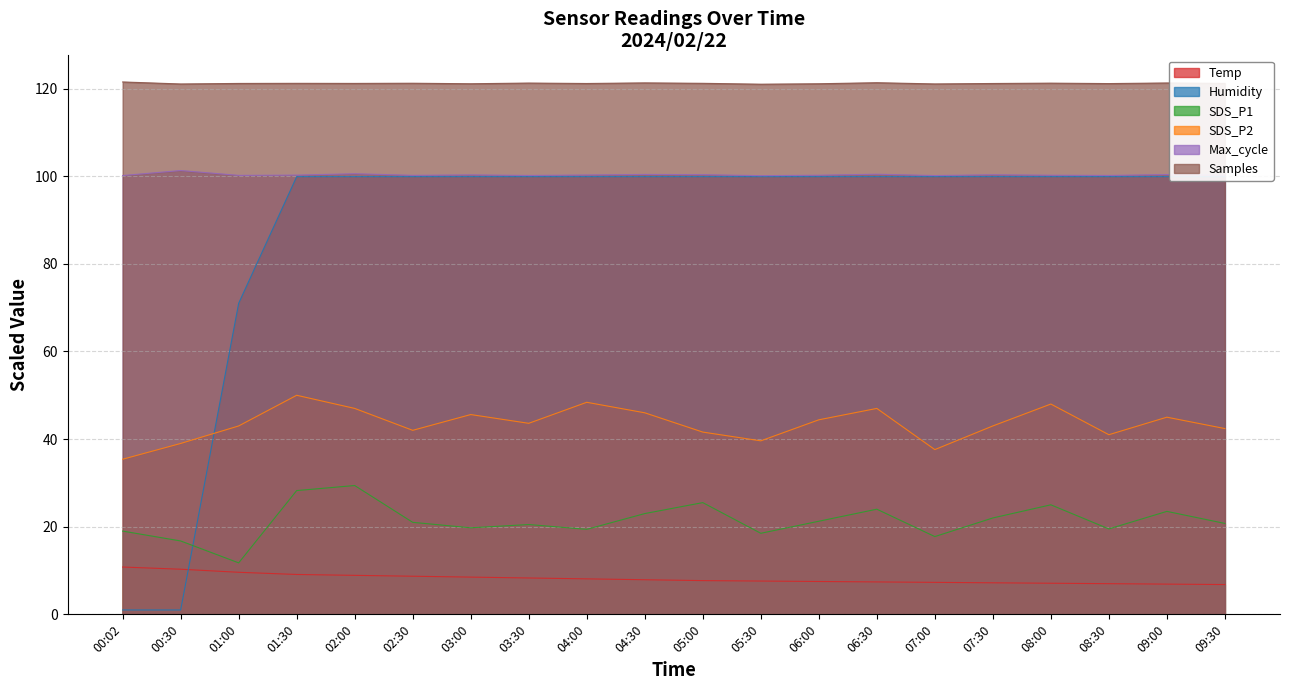

True or false: Samples and SDS_P2 cross at least once.

False